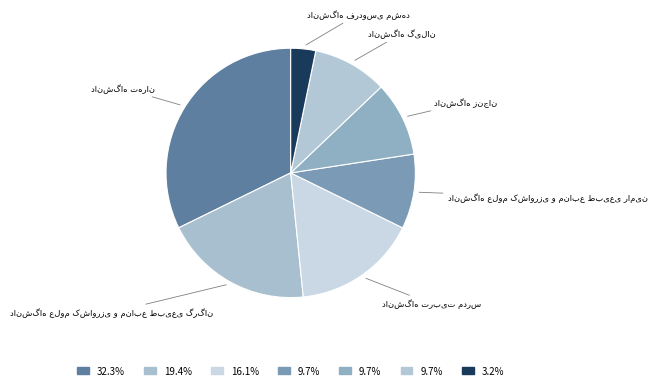

Is there a majority slice in this chart?

No